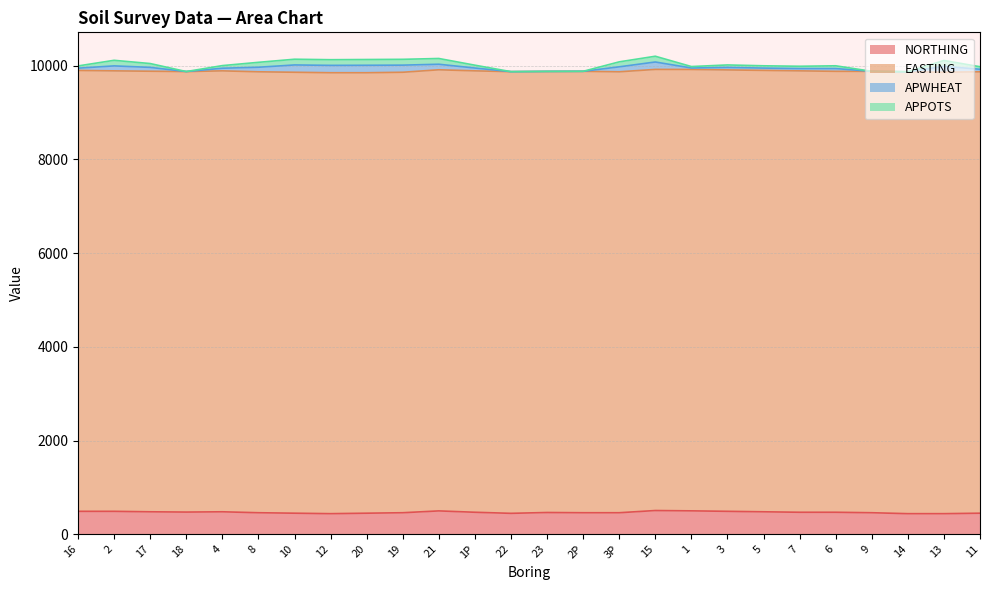

What is the lowest value of the NORTHING series?

440